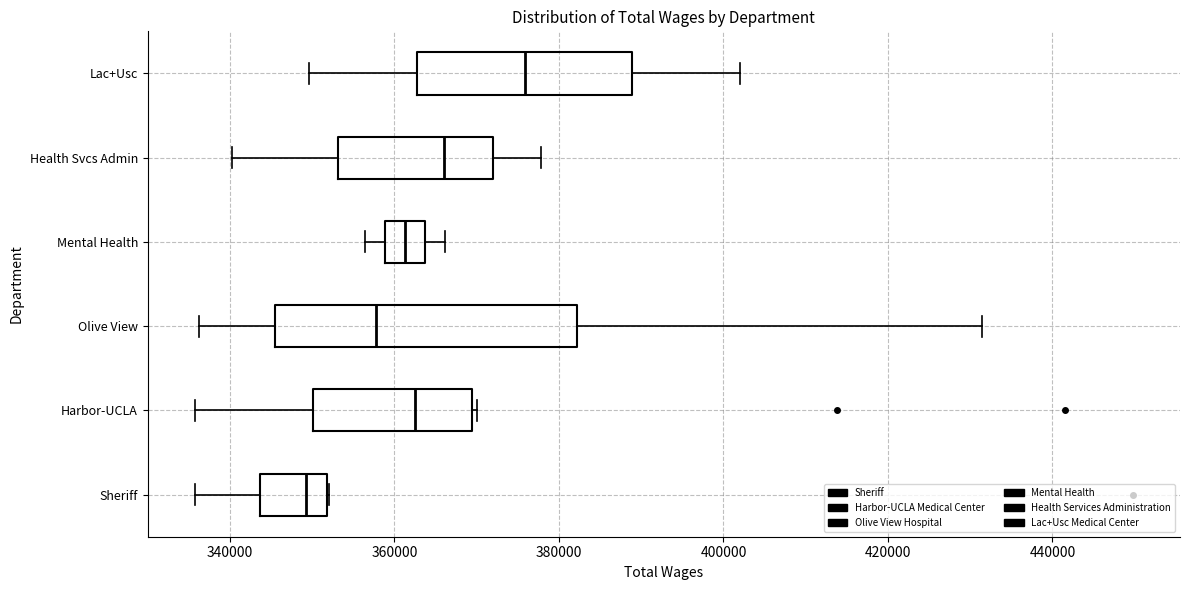

Reading bottom to top, transcribe this box plot: for each box, give where its median line is, the range the box spans, and where its two whiskers end, as read against the x-axis. The values are not printed on the chart, so give them approximately, as read against the axis.

Sheriff: median 350000, box 344000 to 352000, whiskers 336000 to 352000
Harbor-UCLA: median 362000, box 350000 to 370000, whiskers 336000 to 370000
Olive View: median 358000, box 346000 to 382000, whiskers 336000 to 432000
Mental Health: median 362000, box 358000 to 364000, whiskers 356000 to 366000
Health Svcs Admin: median 366000, box 354000 to 372000, whiskers 340000 to 378000
Lac+Usc: median 376000, box 362000 to 388000, whiskers 350000 to 402000